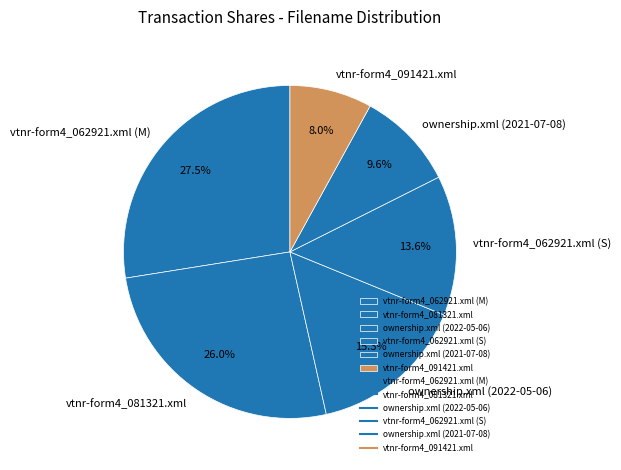

Is it true that vtnr-form4_091421.xml is 2% of the pie?

False